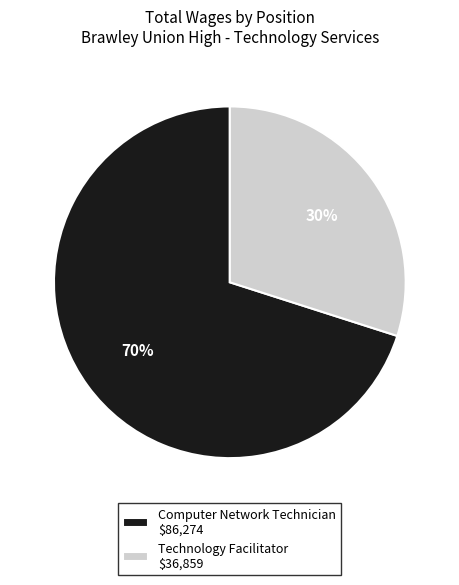

Count the number of slices in the pie.

2